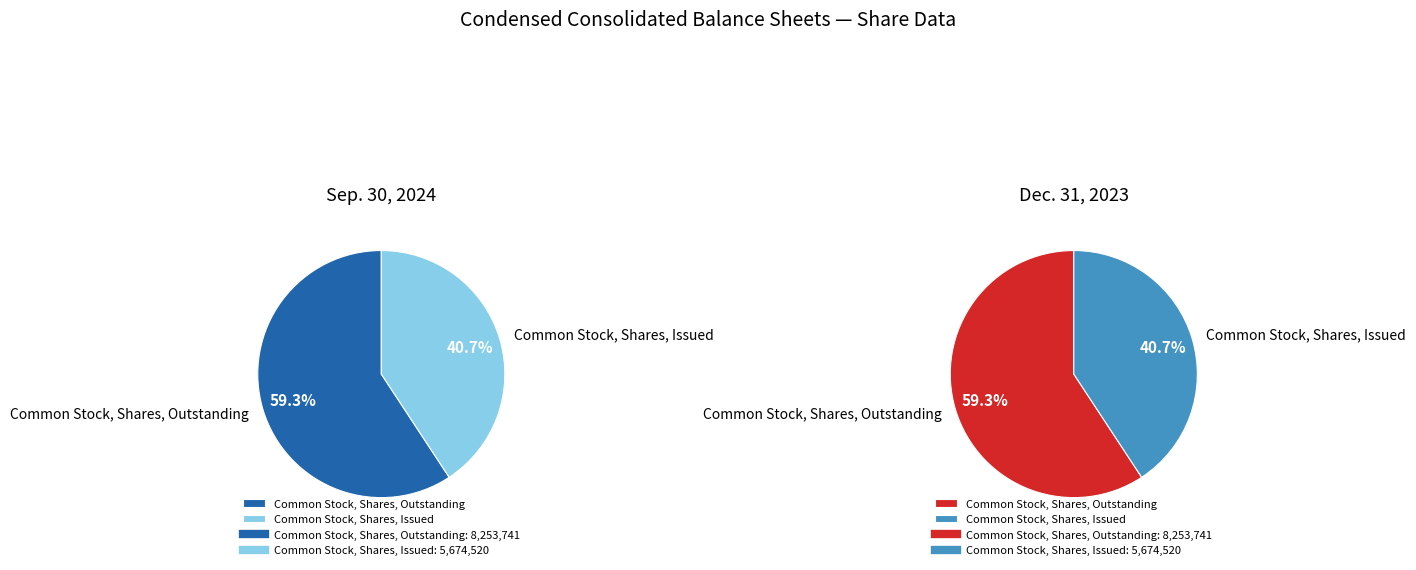

How much of the chart is everything except Common Stock, Shares, Issued?

59.3%